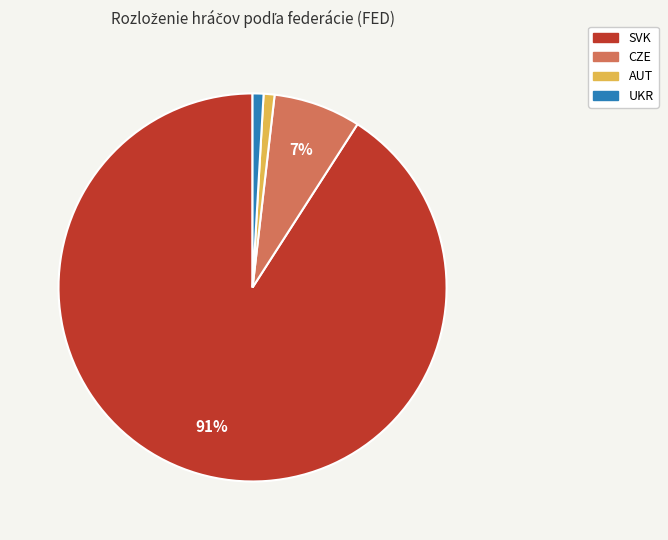

To the nearest percent, what is the combined percentage of CZE and UKR?

8%